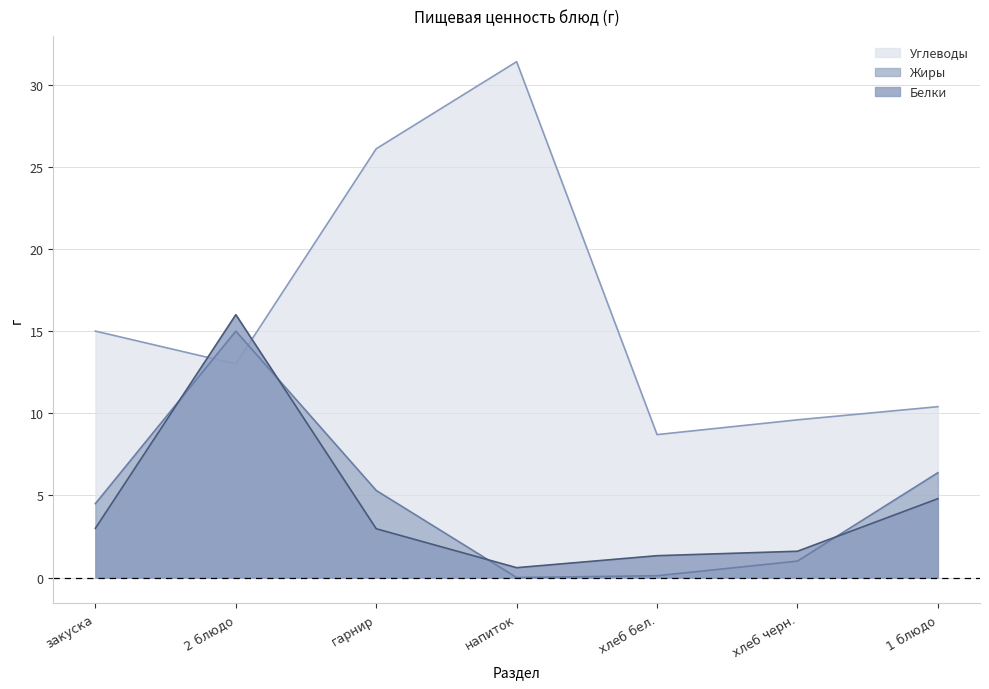

What are all the series names shown in the legend?

Углеводы, Жиры, Белки